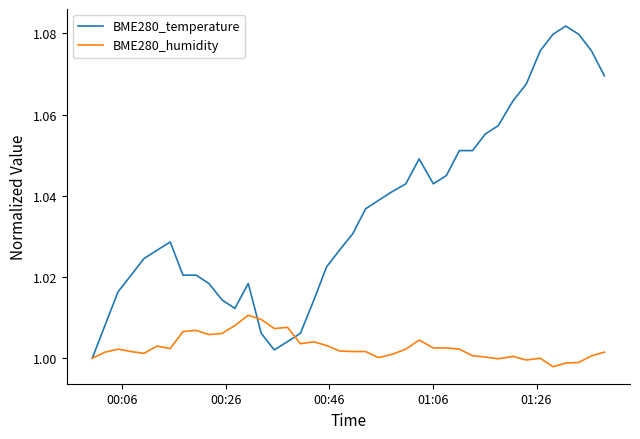

List the series in order of their peak value, highest first.

BME280_temperature, BME280_humidity